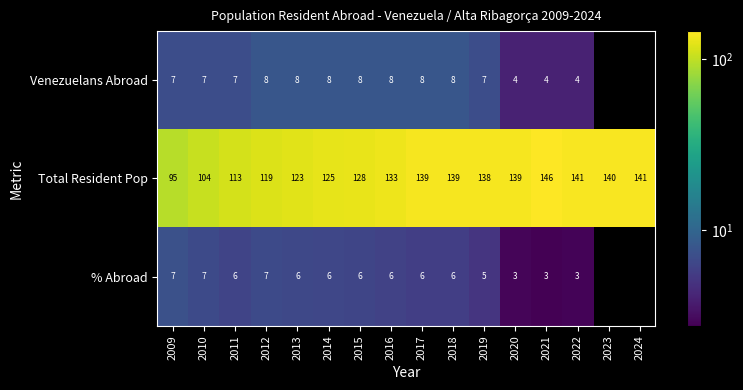

What is the spread (max minus min) of values at 2011?

107